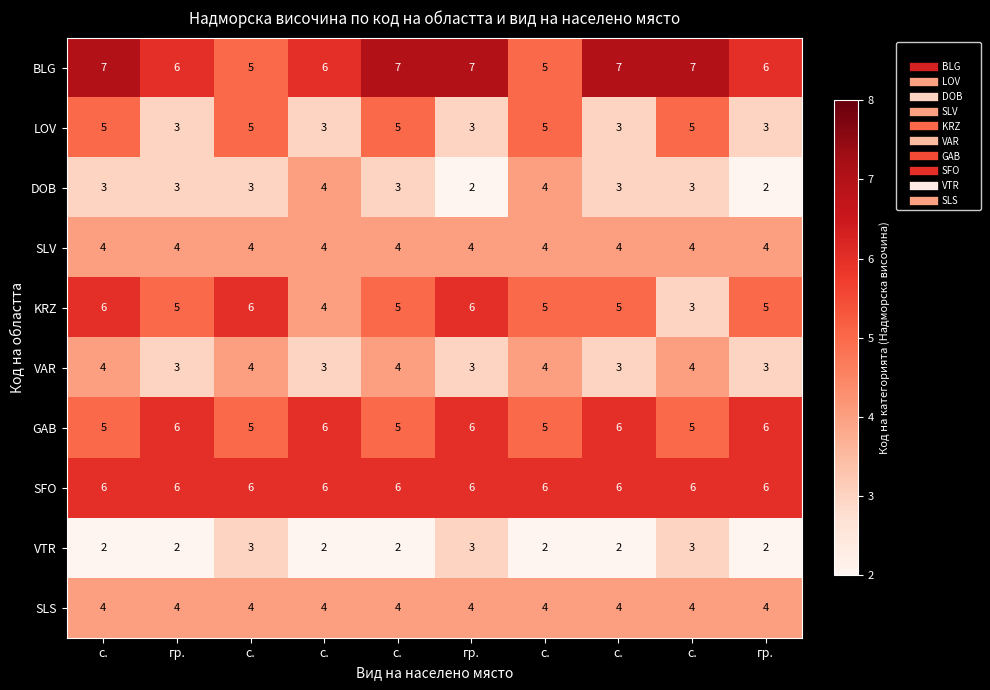

Reading right to left, transcribe all the data shown in this chart.

BLG: гр.=6	с.=7	с.=7	с.=5	гр.=7	с.=7	с.=6	с.=5	гр.=6	с.=7
LOV: гр.=3	с.=5	с.=3	с.=5	гр.=3	с.=5	с.=3	с.=5	гр.=3	с.=5
DOB: гр.=2	с.=3	с.=3	с.=4	гр.=2	с.=3	с.=4	с.=3	гр.=3	с.=3
SLV: гр.=4	с.=4	с.=4	с.=4	гр.=4	с.=4	с.=4	с.=4	гр.=4	с.=4
KRZ: гр.=5	с.=3	с.=5	с.=5	гр.=6	с.=5	с.=4	с.=6	гр.=5	с.=6
VAR: гр.=3	с.=4	с.=3	с.=4	гр.=3	с.=4	с.=3	с.=4	гр.=3	с.=4
GAB: гр.=6	с.=5	с.=6	с.=5	гр.=6	с.=5	с.=6	с.=5	гр.=6	с.=5
SFO: гр.=6	с.=6	с.=6	с.=6	гр.=6	с.=6	с.=6	с.=6	гр.=6	с.=6
VTR: гр.=2	с.=3	с.=2	с.=2	гр.=3	с.=2	с.=2	с.=3	гр.=2	с.=2
SLS: гр.=4	с.=4	с.=4	с.=4	гр.=4	с.=4	с.=4	с.=4	гр.=4	с.=4